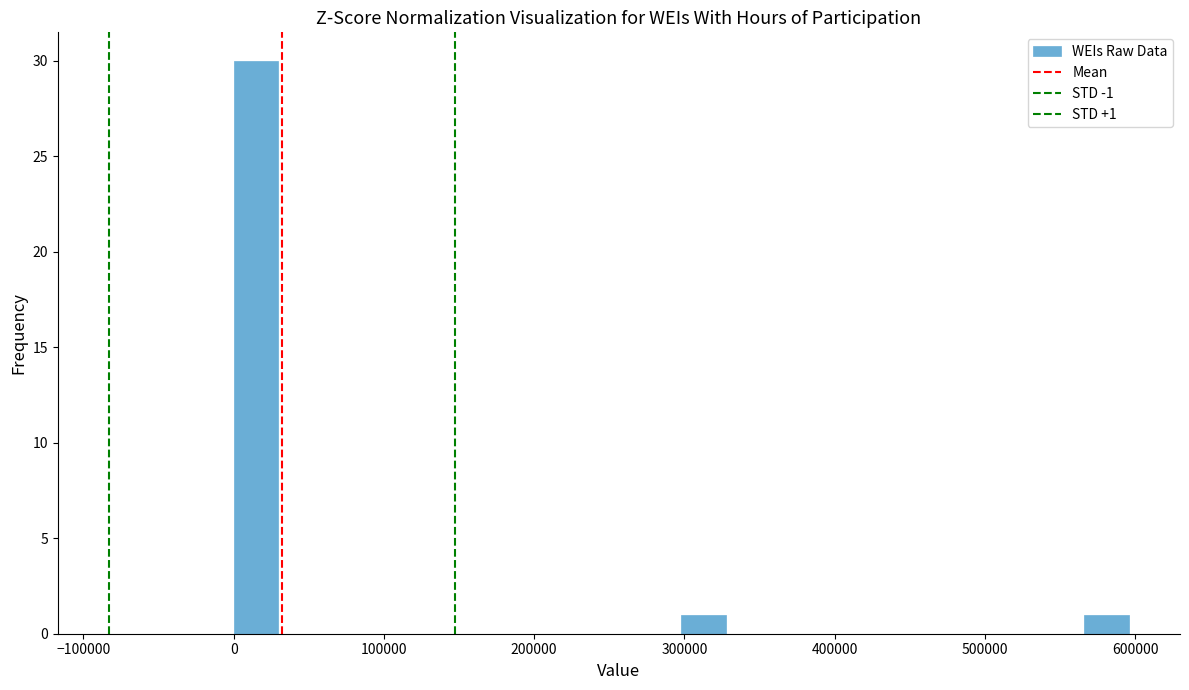

Around what value on the x-axis is the tallest bar? Give the approximate position of its centre, as read against the axis.

10000